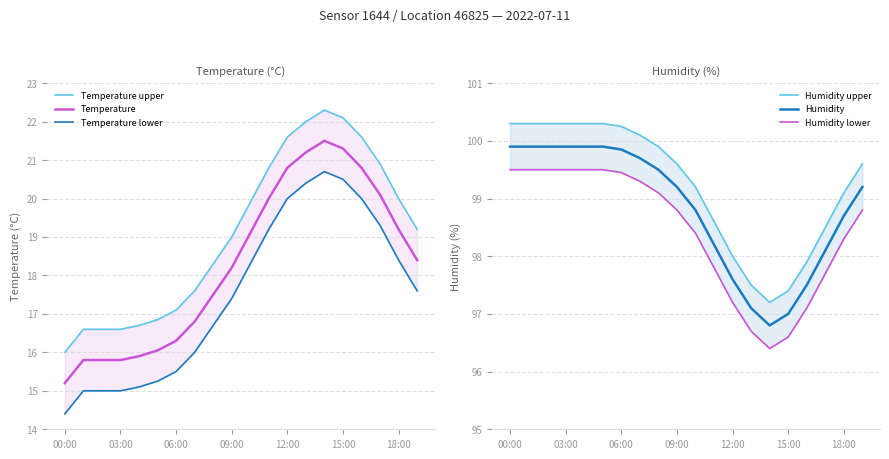

At which label does Temperature first exceed 18?

09:00